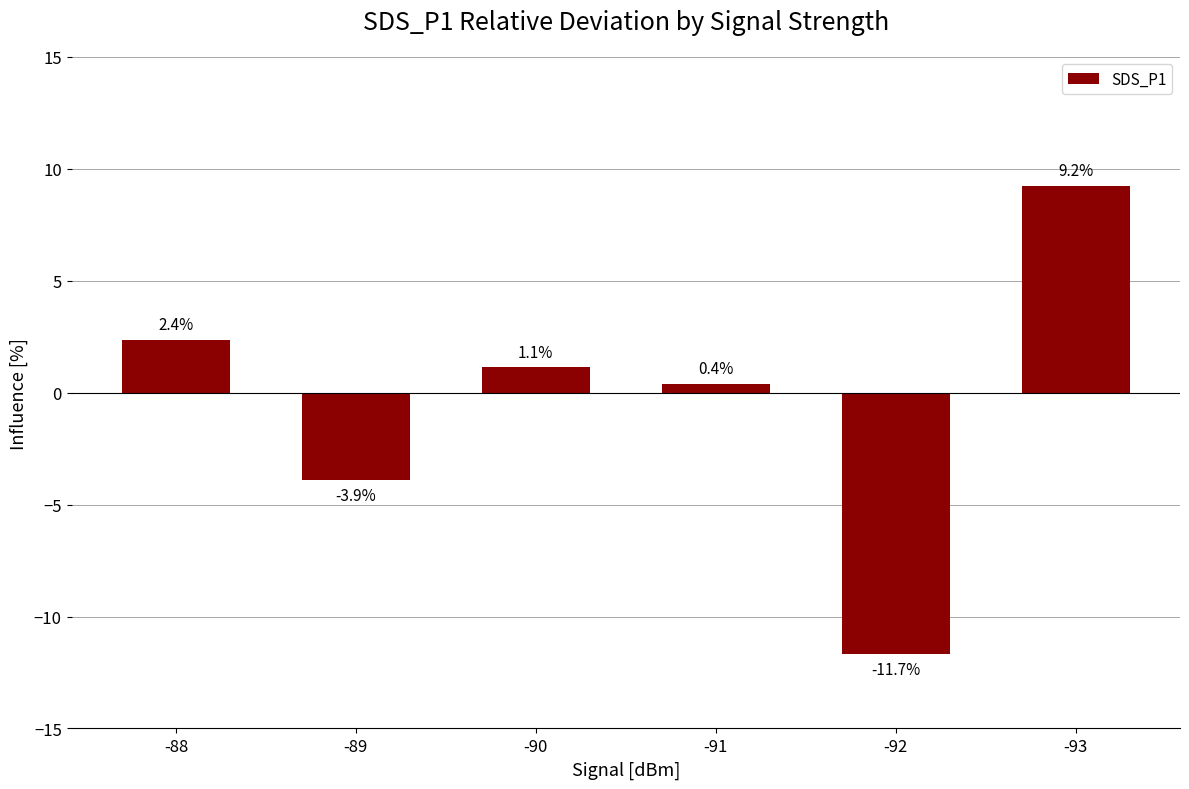

Read the value at -88.

2.4